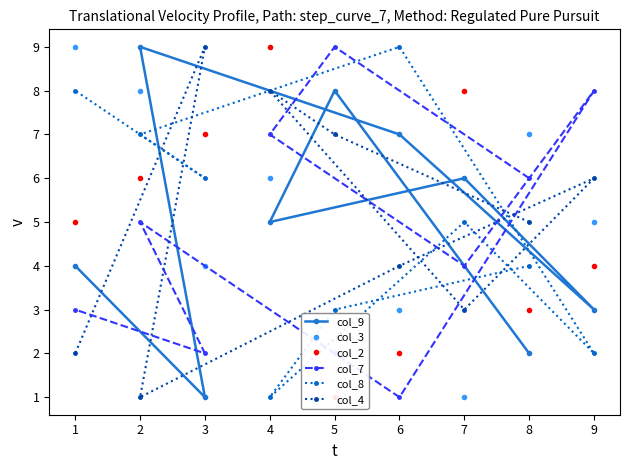

Rank the categories by col_4 value from highest to lowest.

3, 4, 5, 9, 8, 6, 7, 1, 2